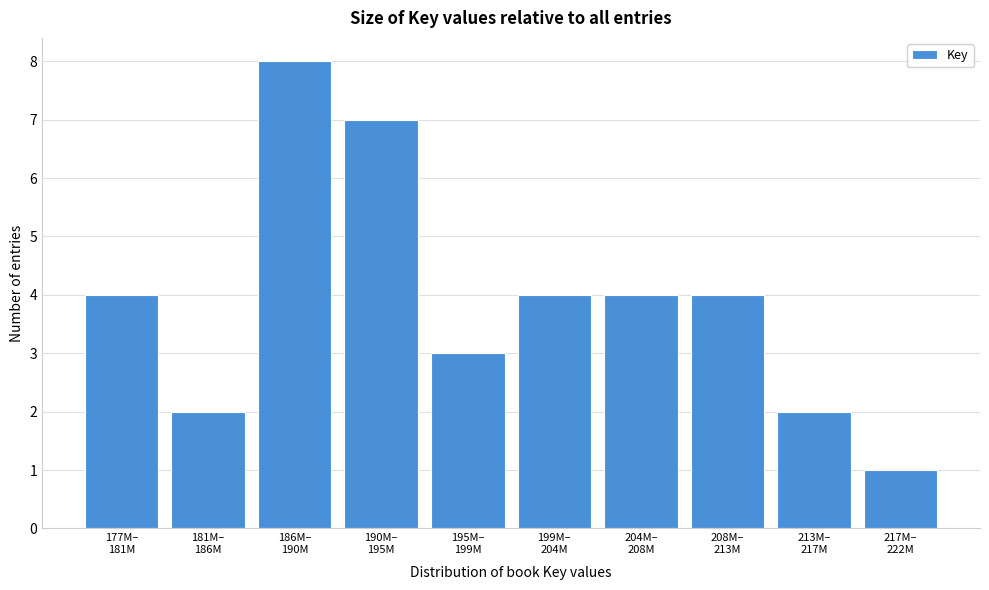

Reading left to right, extract all data points from this chart.

4	2	8	7	3	4	4	4	2	1